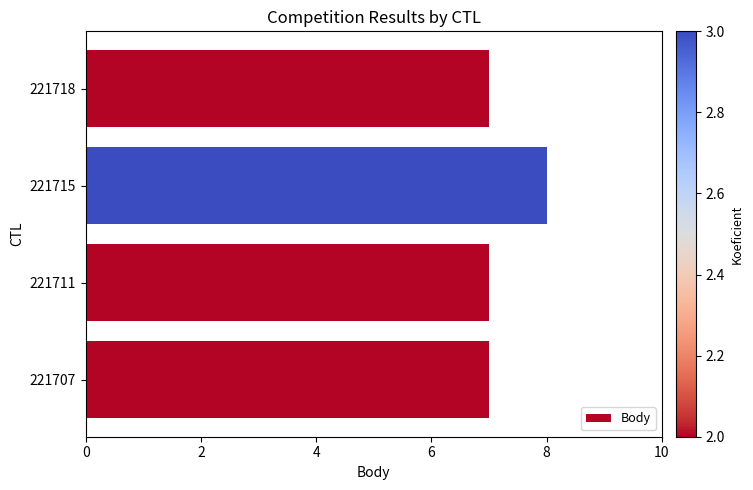

The chart shows a value of 3 at 221718. True or false?

False